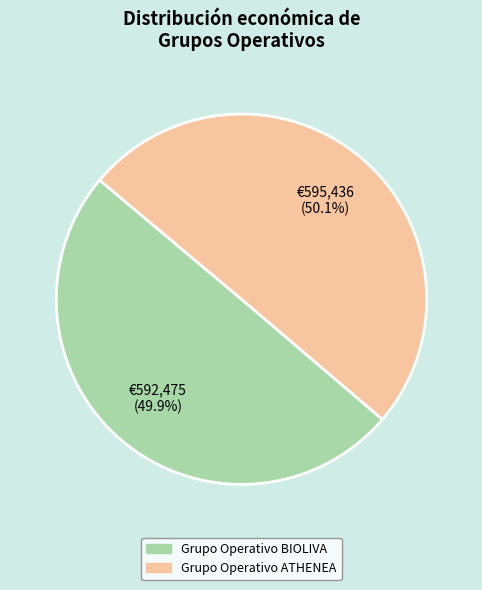

Is there any slice that represents more than half of the pie?

Yes